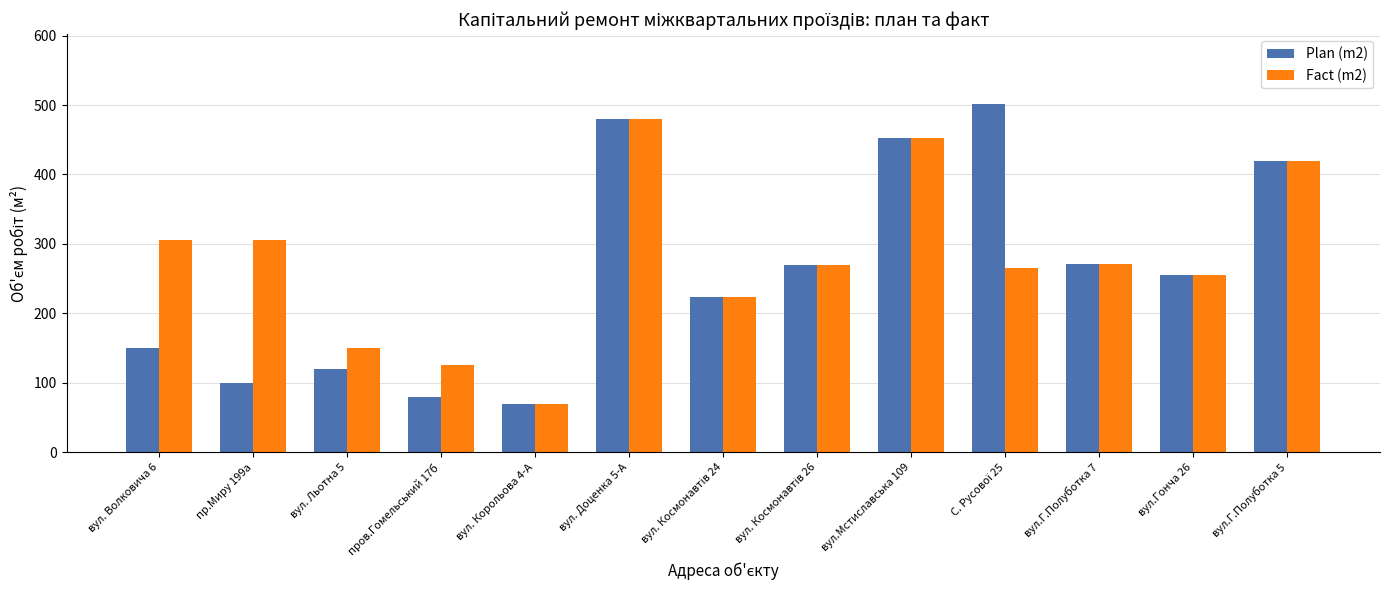

True or false: Plan (m2) has a value of 255.7 at вул.Гонча 26.

True